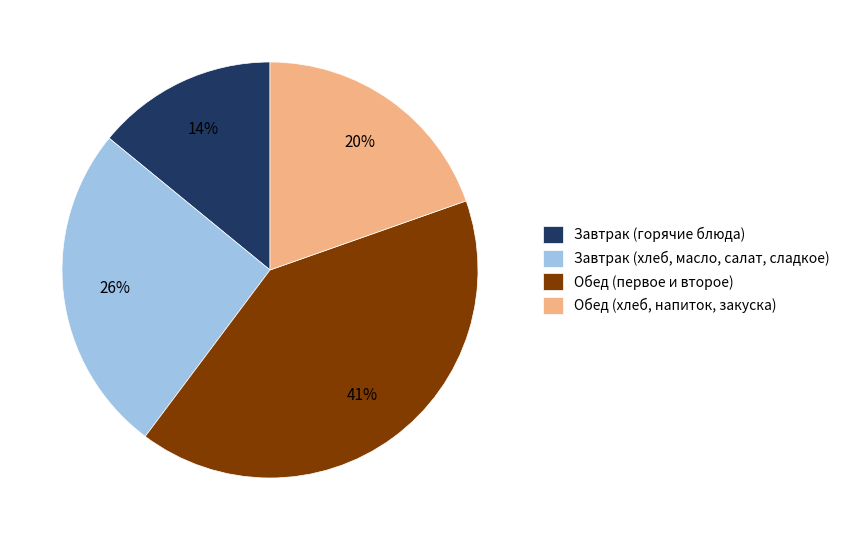

To the nearest percent, what is the average slice percentage?

25%